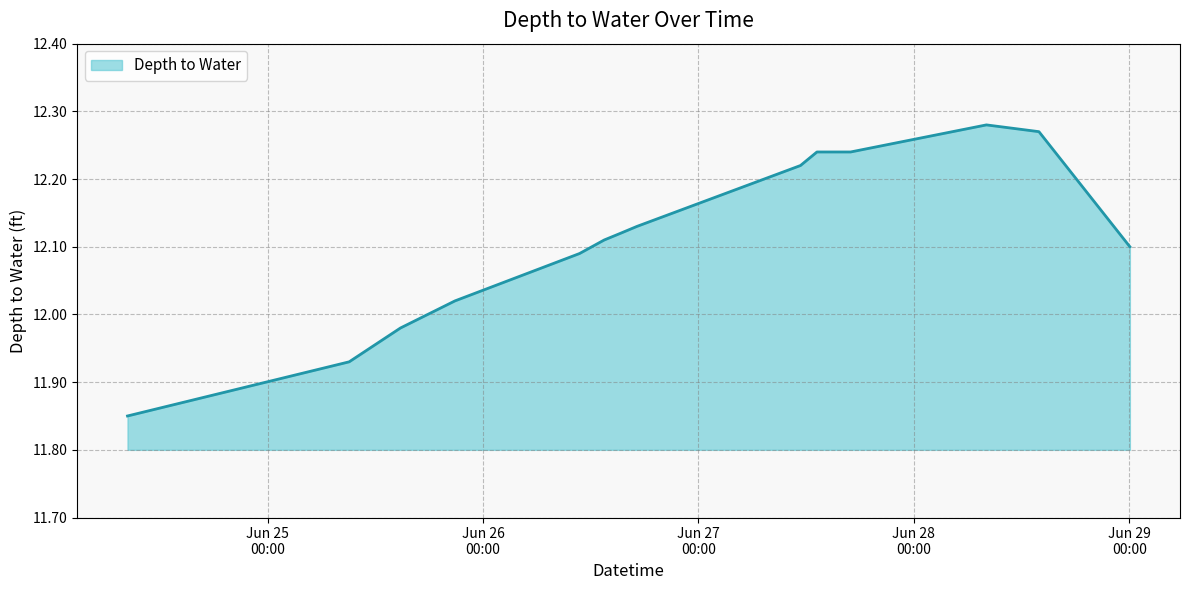

What is the difference between the maximum and minimum values?

0.4